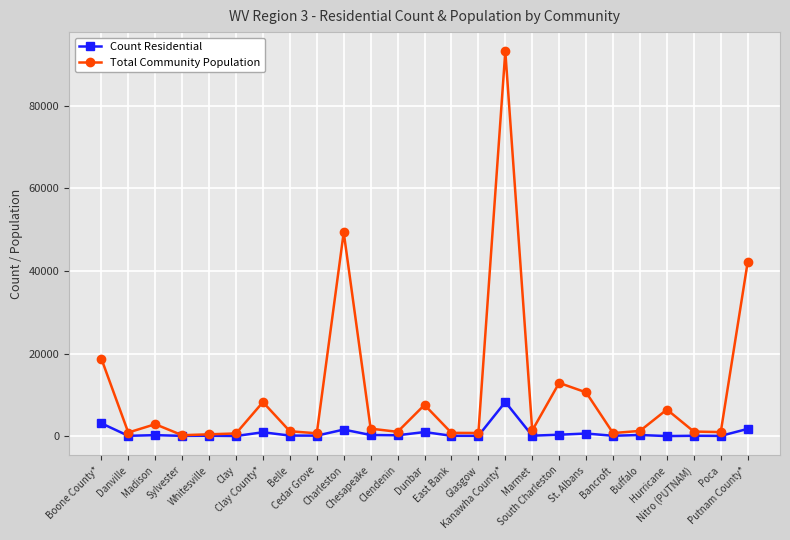

At which label does Total Community Population reach its peak?

Kanawha County*